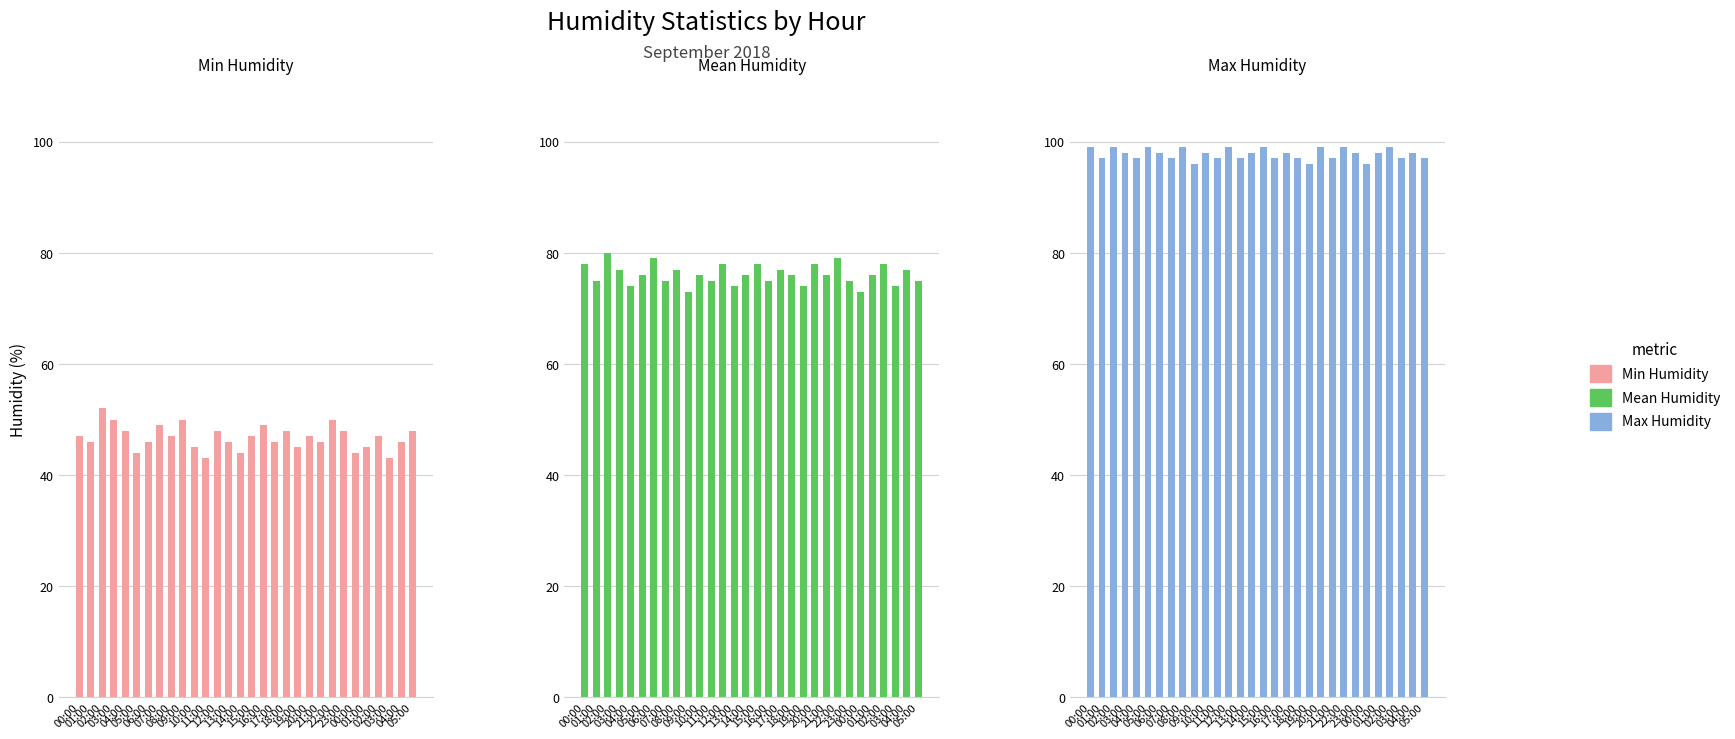

At which category is the sum across all series the highest?

02:00